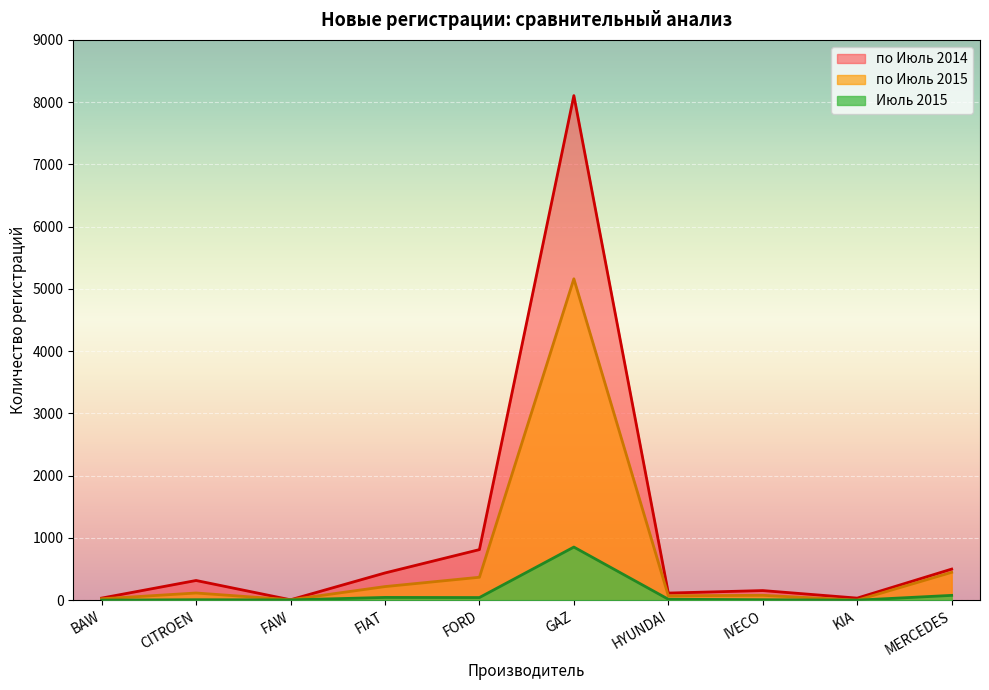

True or false: по Июль 2014 and Июль 2015 cross at least once.

False